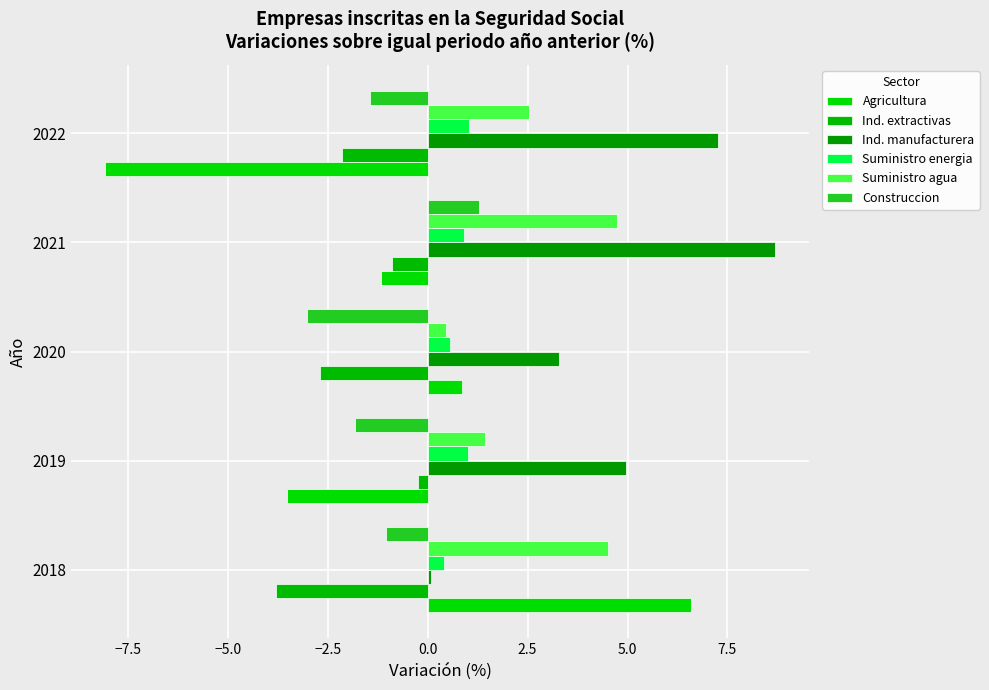

Count the number of categories in the chart.

5